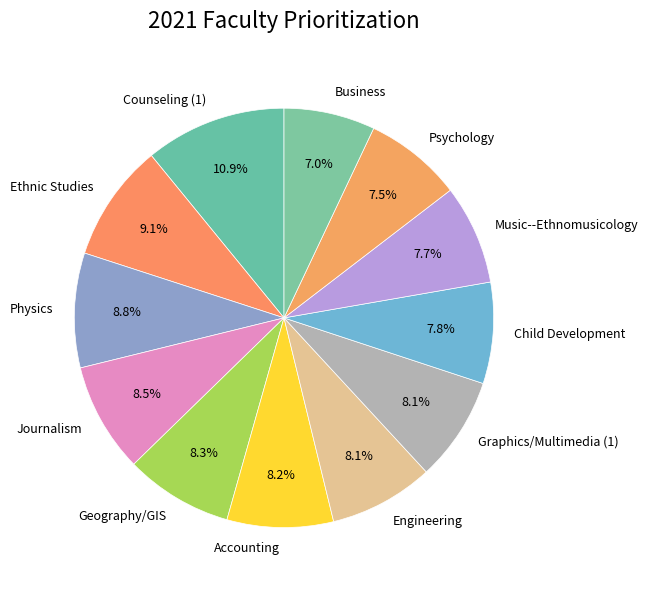

The Geography/GIS slice represents 8% of the pie. True or false?

True